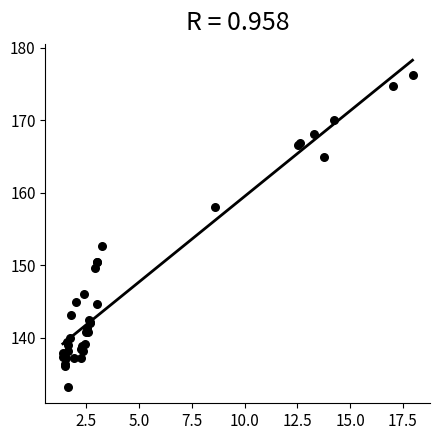

What Y value in the scatter plot is closest to 154?

152.7